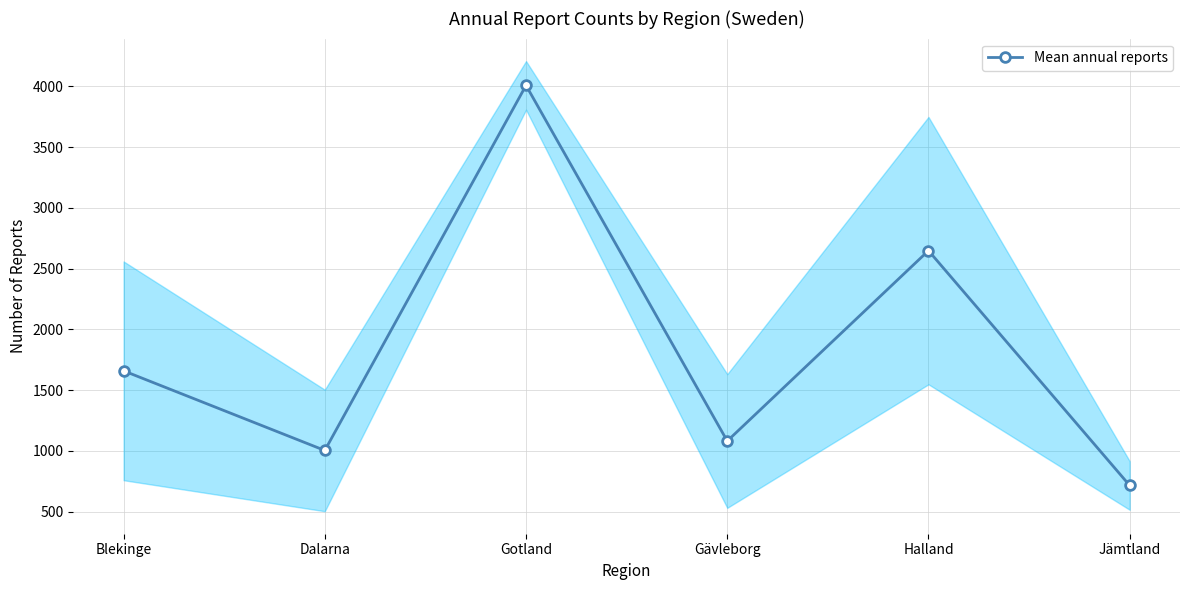

At which category does the chart reach its minimum across all series?

Jämtland